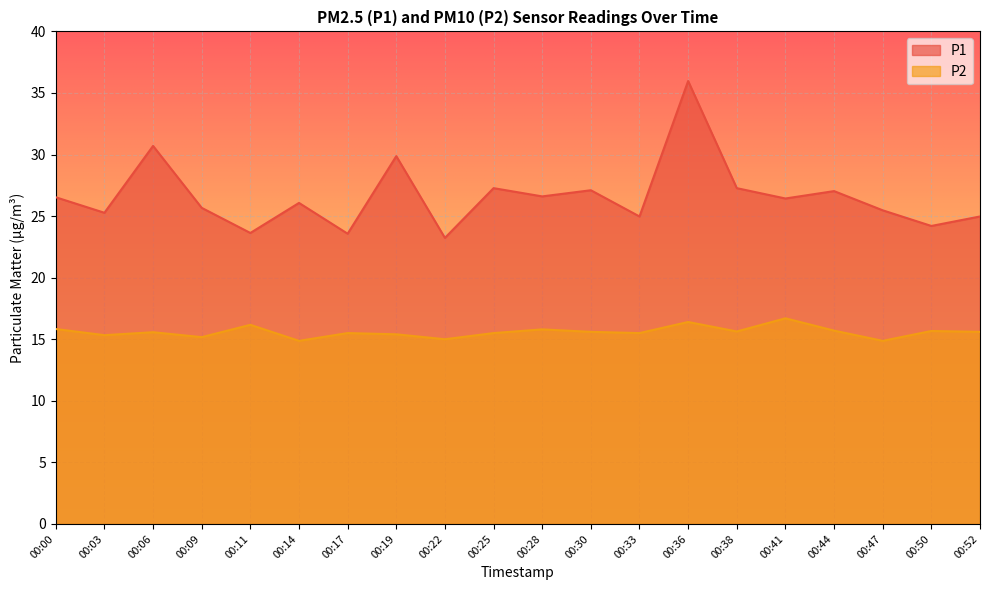

What is the value of the P2 point at the 17th from the left?

15.7